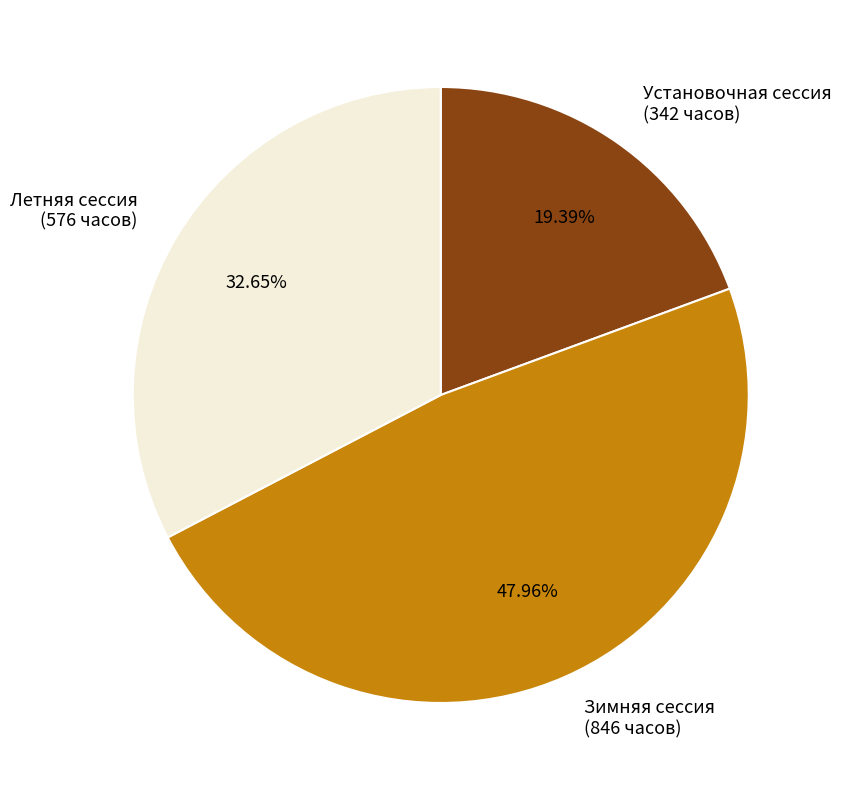

The Летняя сессия slice represents 33% of the pie. True or false?

True